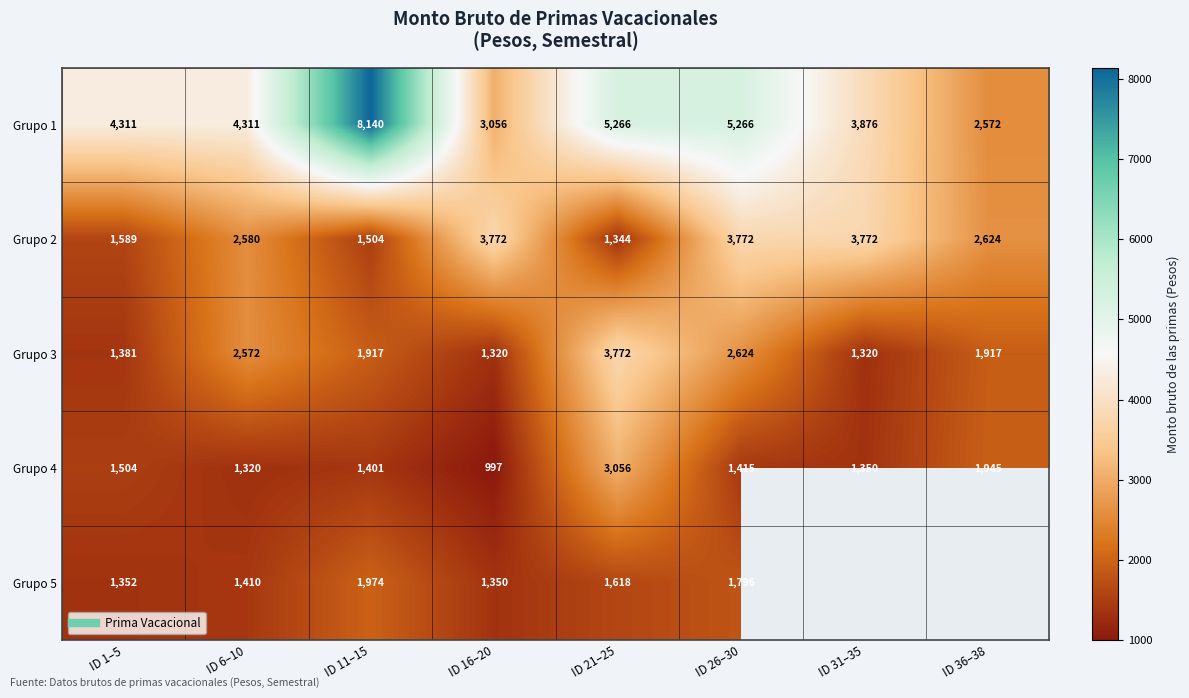

Read the Grupo 5 value at ID 1–5.

1352.2